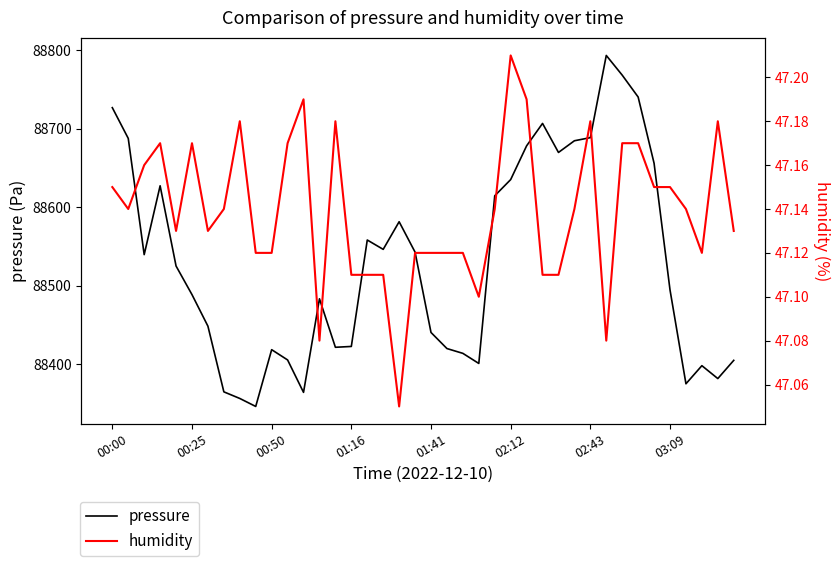

What is the maximum value shown in the chart?

88793.7